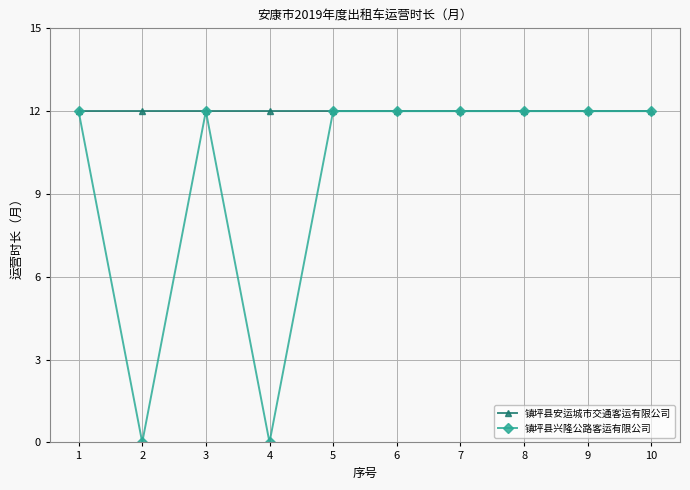

How many lines are shown in the chart?

2